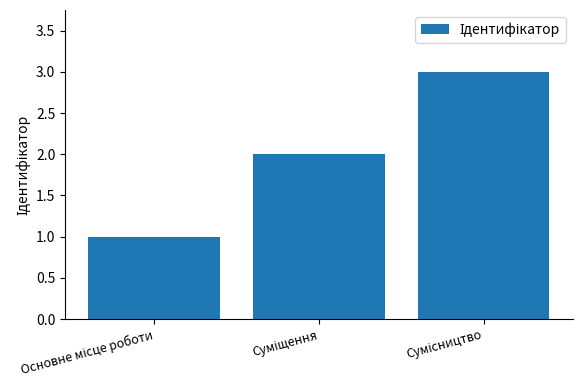

What is the greatest value displayed?

3